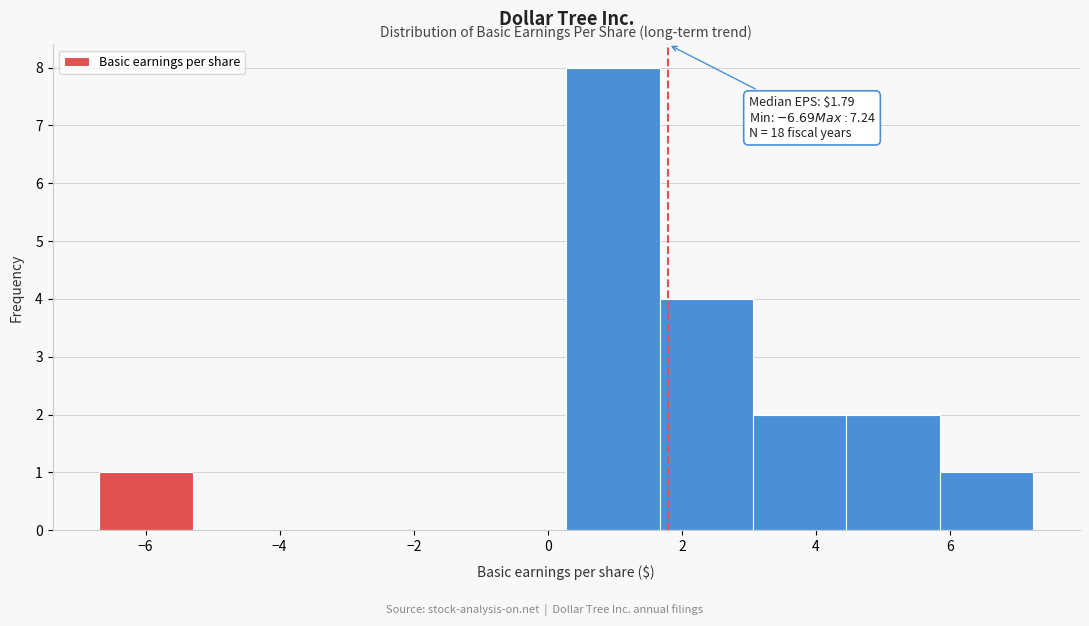

Over which range of the x-axis is the bar tallest?

0.2 to 1.6